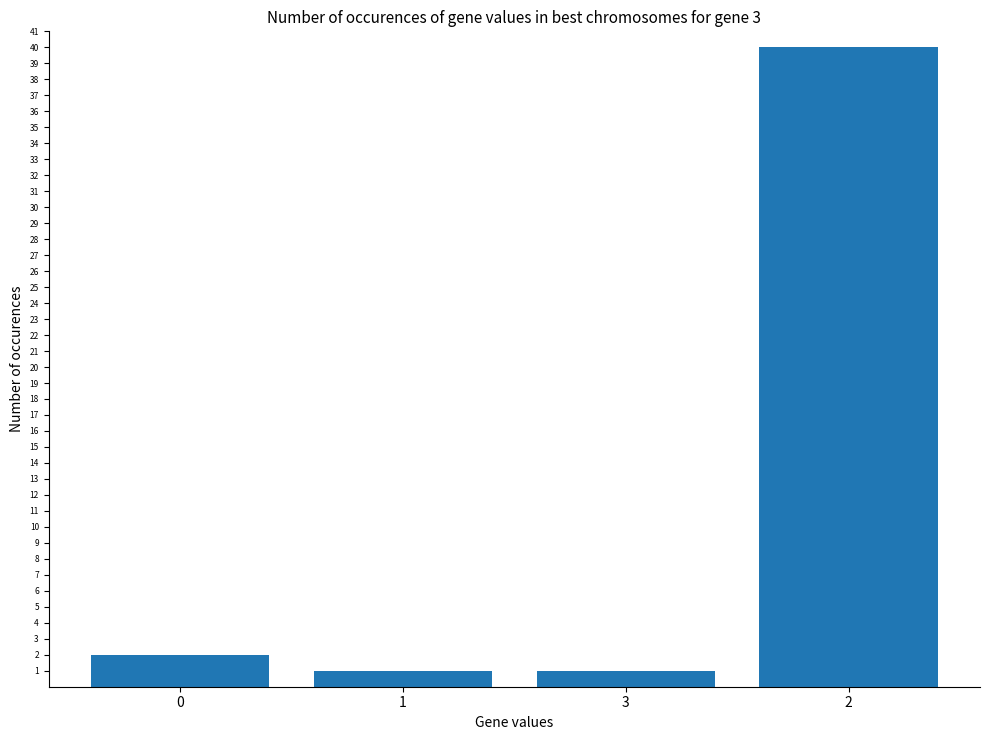

What is the minimum value shown in the chart?

1